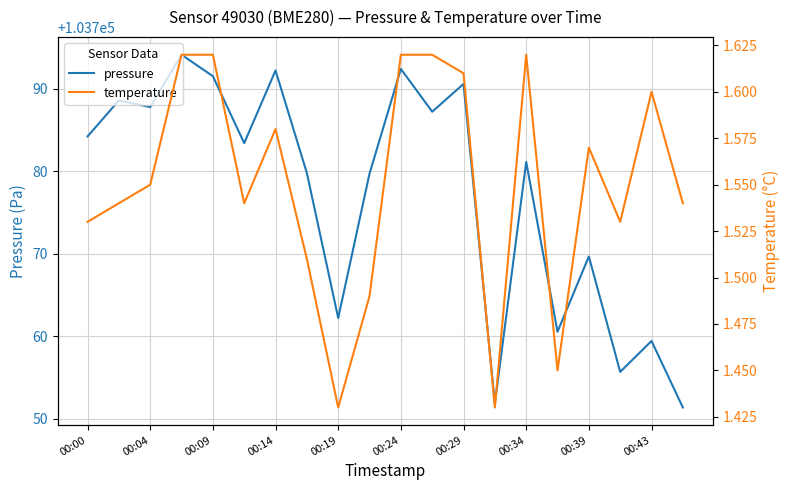

What is the difference between the maximum and second lowest values in the temperature series?

0.2